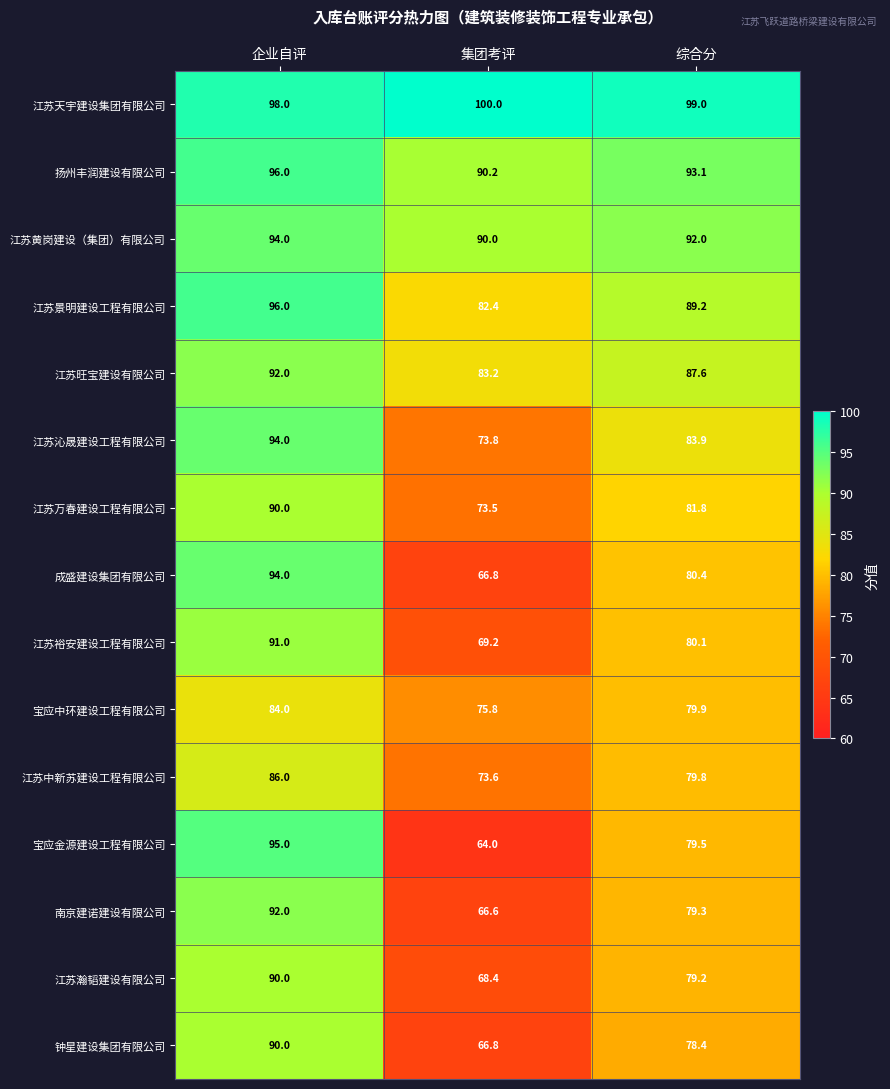

Count the 宝应金源建设工程有限公司 values in the range 64 to 95.

3